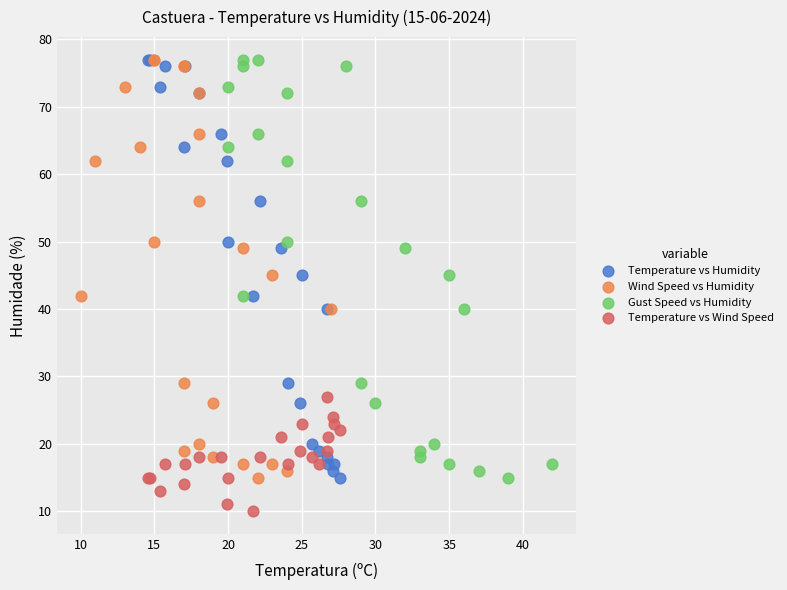

Which series reaches the minimum Y coordinate?

Temperature vs Wind Speed